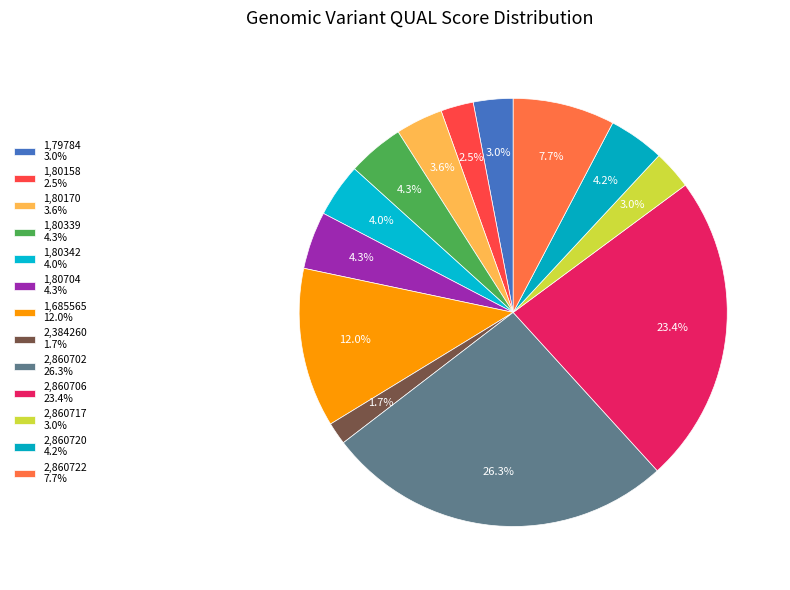

What is the change in value from 1,685565 to 2,860706?

+403.5